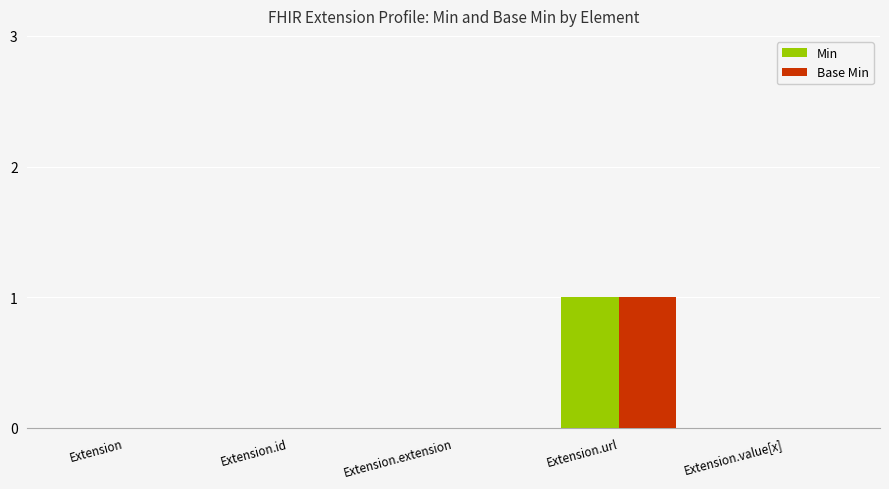

True or false: Min has a value of 0 at Extension.id.

True